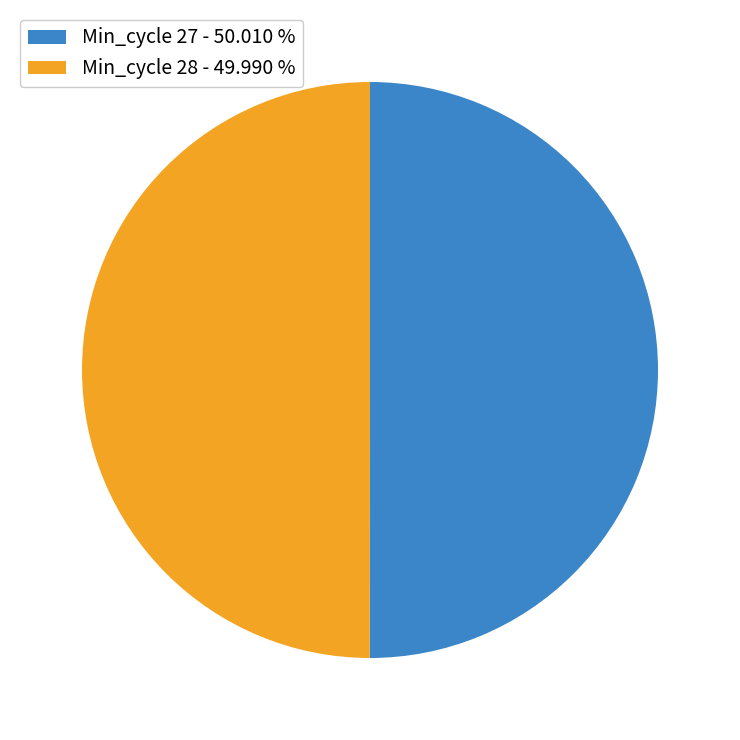

Approximately how many times larger is the value at Min_cycle 28 - 49.990 % compared to Min_cycle 27 - 50.010 %?

1.0